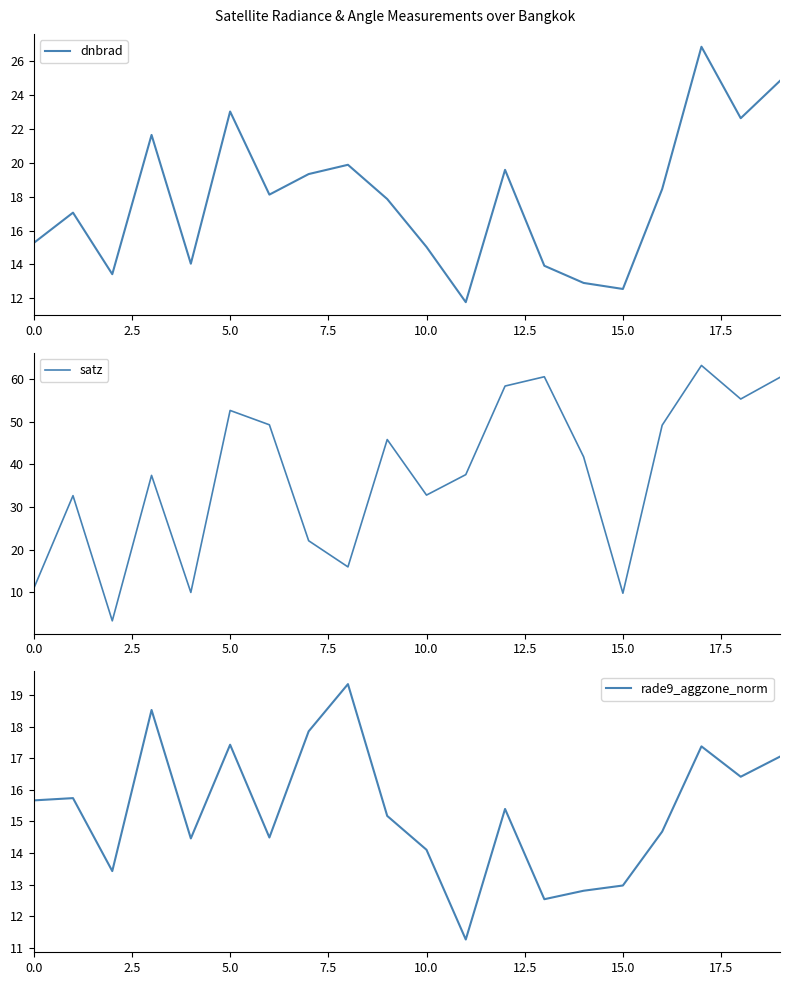

What is the sum of all satz values?

748.2